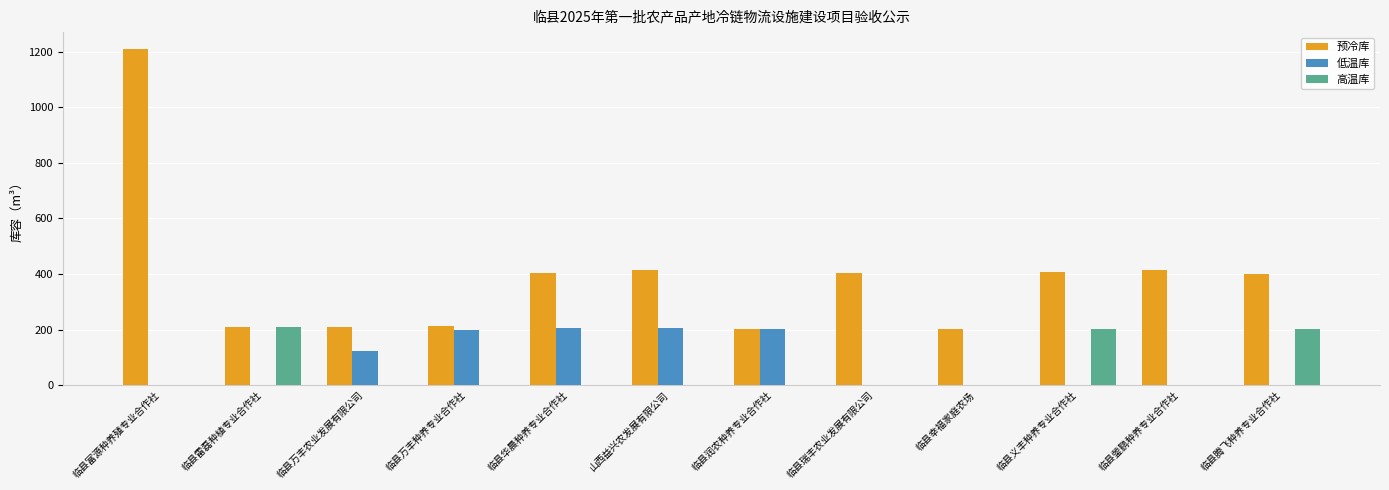

What is the total value across all series at 临县万丰农业发展有限公司?

332.2